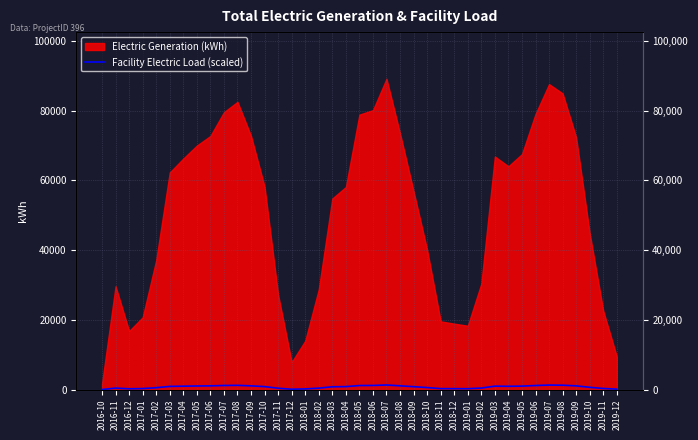

The chart shows a value of 258.8 at 2017-11. True or false?

False